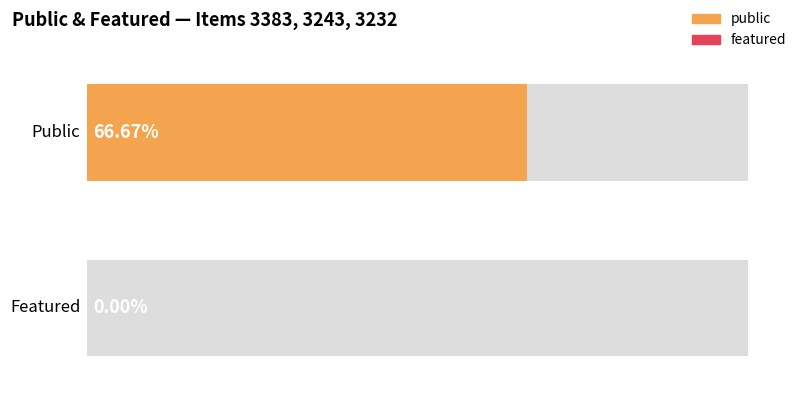

Rank the series by their average value, from lowest to highest.

featured, public